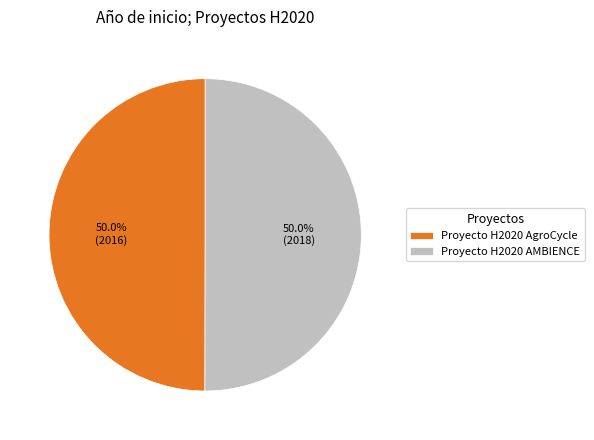

To the nearest percent, what is the average slice percentage?

50%